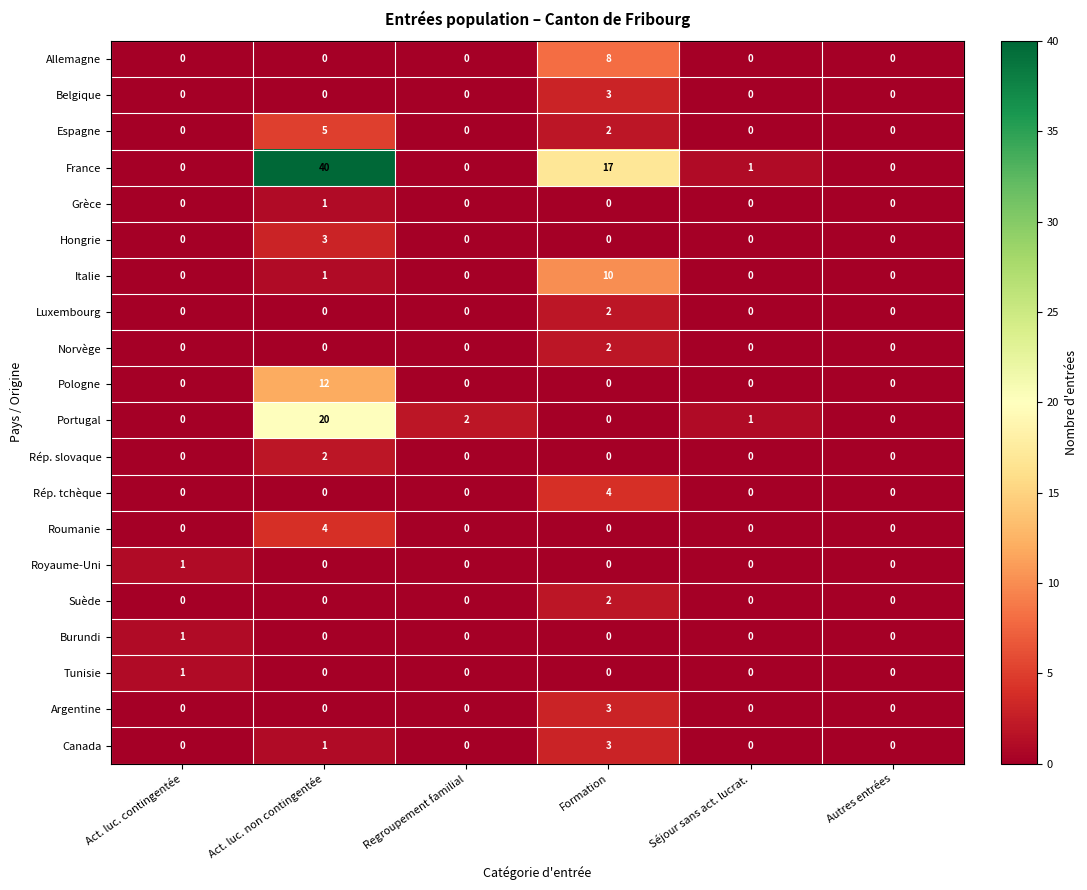

Which series has the largest range (max minus min)?

France